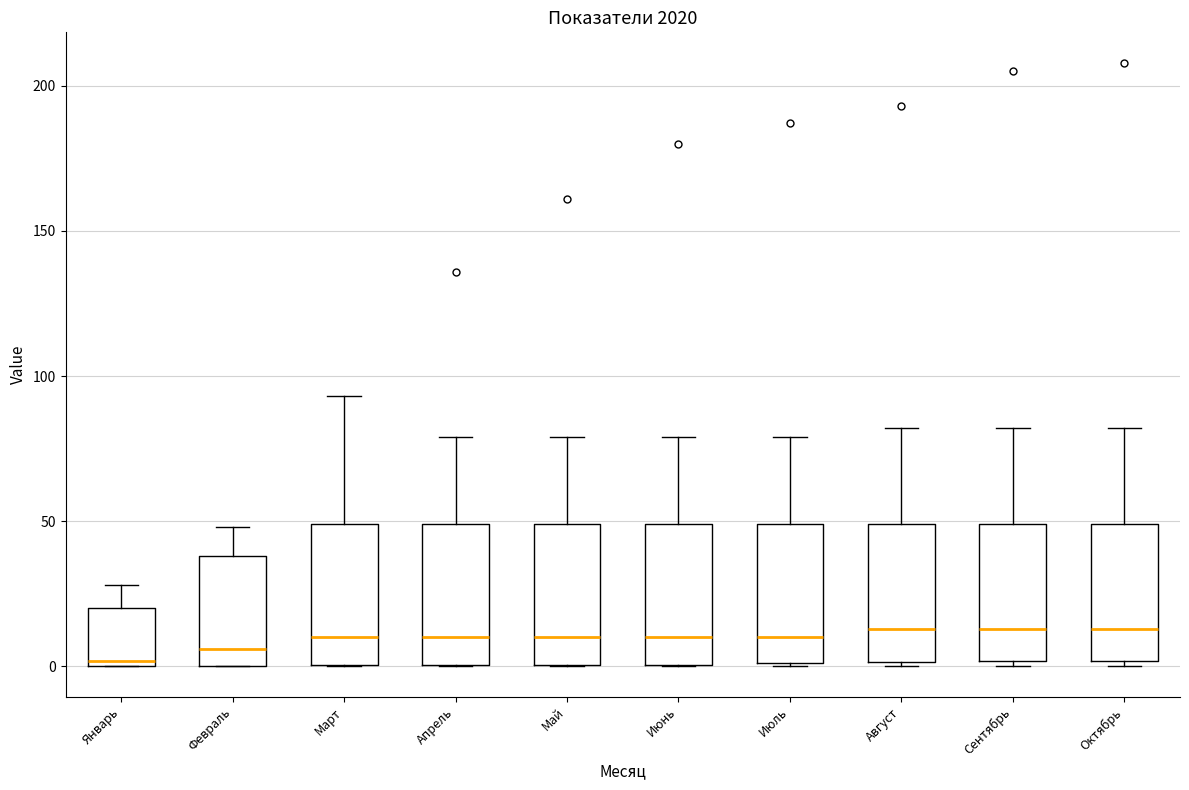

Reading left to right, transcribe this box plot: for each box, give where its median line is, the range the box spans, and where its two whiskers end, as read against the y-axis. The values are not printed on the chart, so give them approximately, as read against the axis.

Январь: median 0 (just above the box's lower edge), box 0 to 20, whiskers 0 to 30
Февраль: median 5, box 0 to 40, whiskers 0 to 50
Март: median 10, box 0 to 50, whiskers 0 to 95
Апрель: median 10, box 0 to 50, whiskers 0 to 80
Май: median 10, box 0 to 50, whiskers 0 to 80
Июнь: median 10, box 0 to 50, whiskers 0 to 80
Июль: median 10, box 0 to 50, whiskers 0 to 80
Август: median 15, box 0 to 50, whiskers 0 to 80
Сентябрь: median 15, box 0 to 50, whiskers 0 (just below the box's lower edge) to 80
Октябрь: median 15, box 0 to 50, whiskers 0 (just below the box's lower edge) to 80